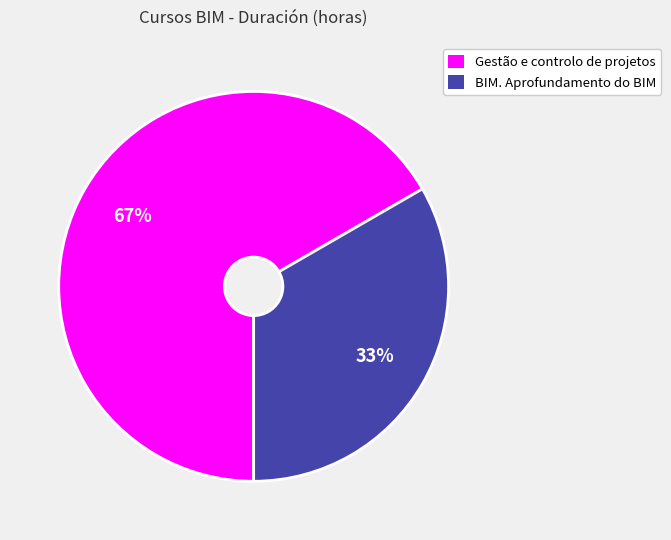

Rank the categories by value from lowest to highest.

BIM. Aprofundamento do BIM, Gestão e controlo de projetos